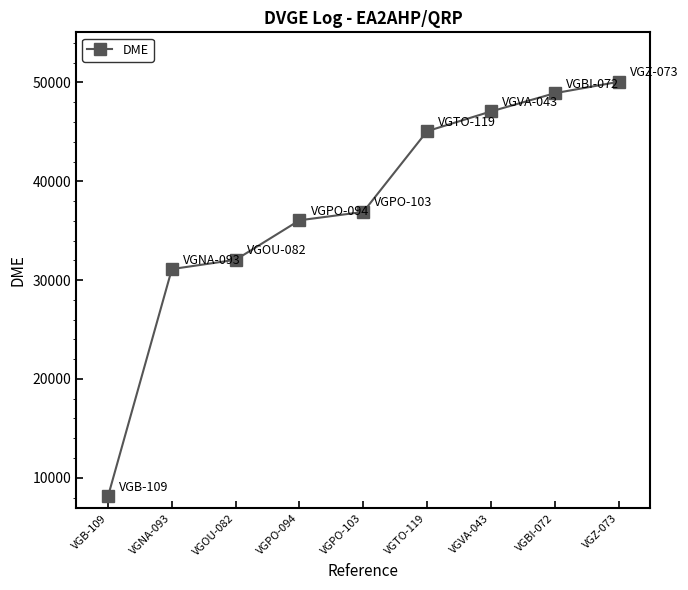

Reading left to right, list all the values displayed in this chart.

8143	31118	32060	36055	36901	45071	47066	48912	50067